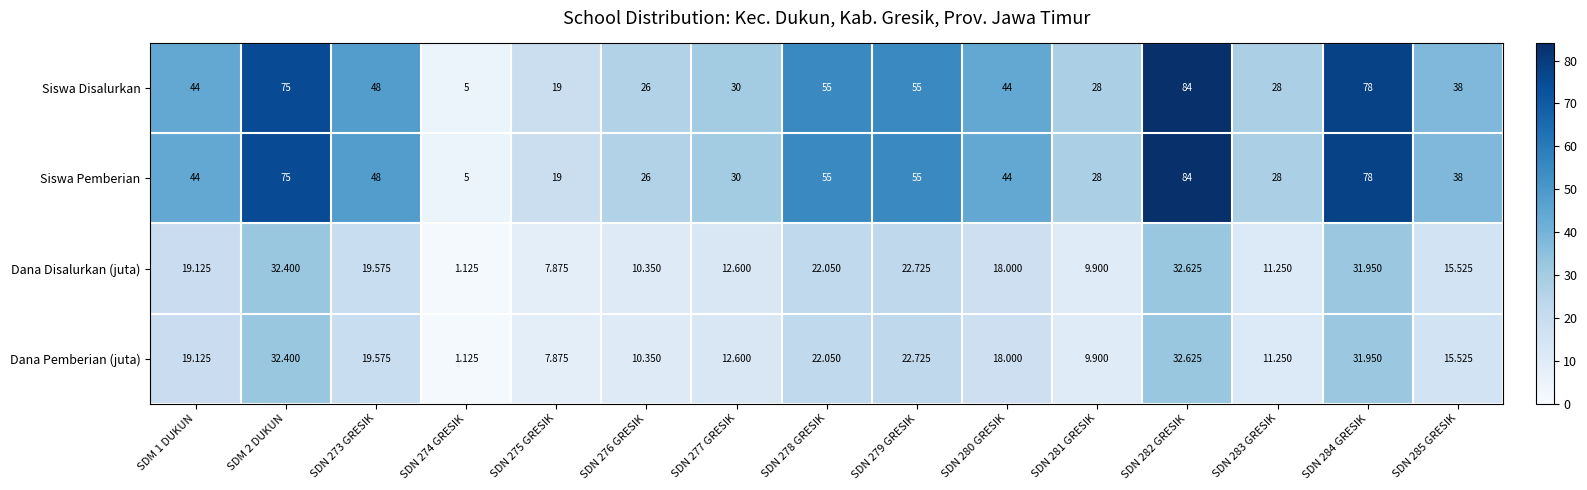

Which label corresponds to the largest value in the chart?

SDN 282 GRESIK